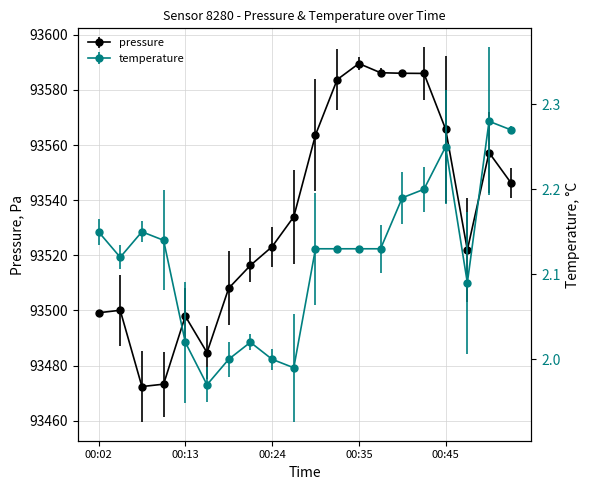

Where is pressure nearest to the value 93530?

00:27